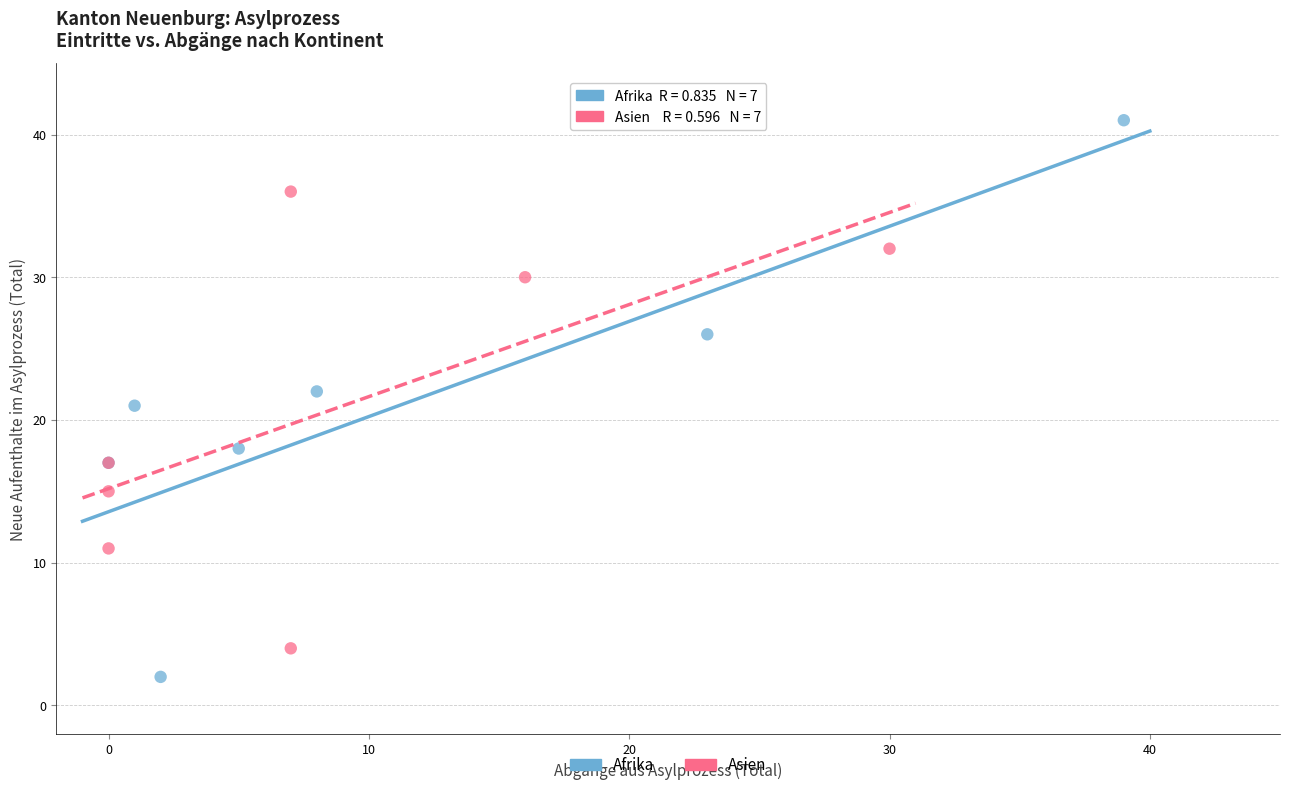

Which series contains the lowest Y value?

Afrika